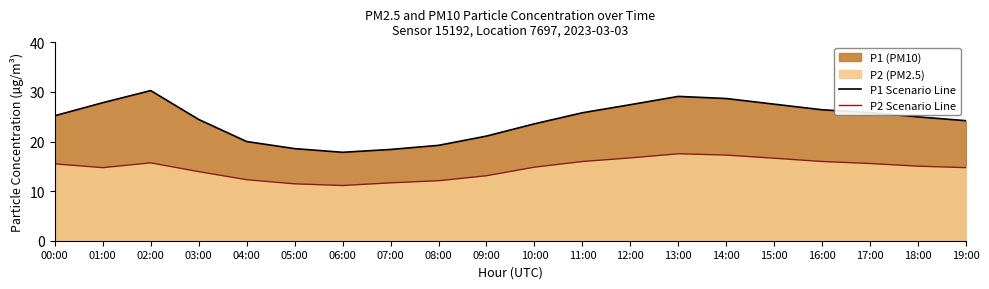

True or false: P1 Scenario Line and P2 Scenario Line cross at least once.

False